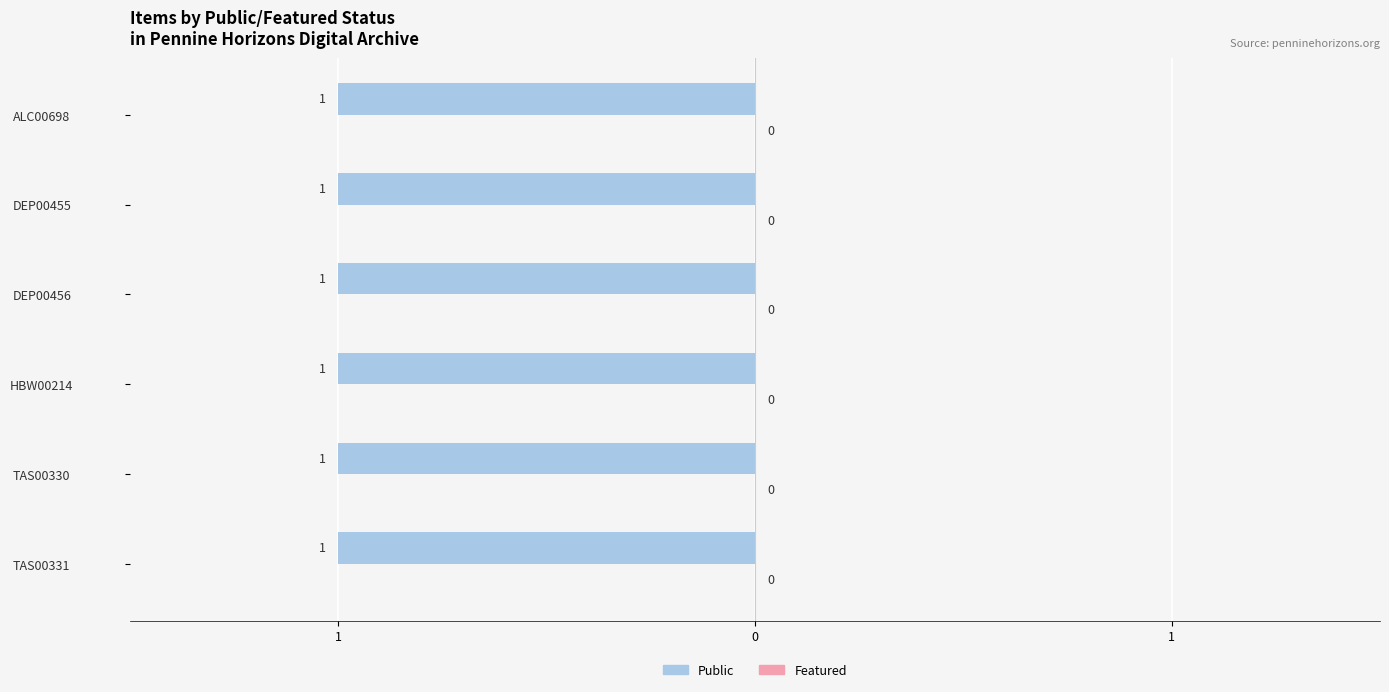

What is the sum of the public values at ALC00698 and DEP00455?

2